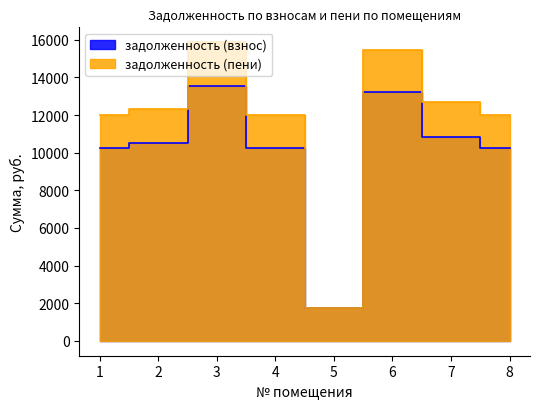

What is the total value across all series at 5?

3505.8